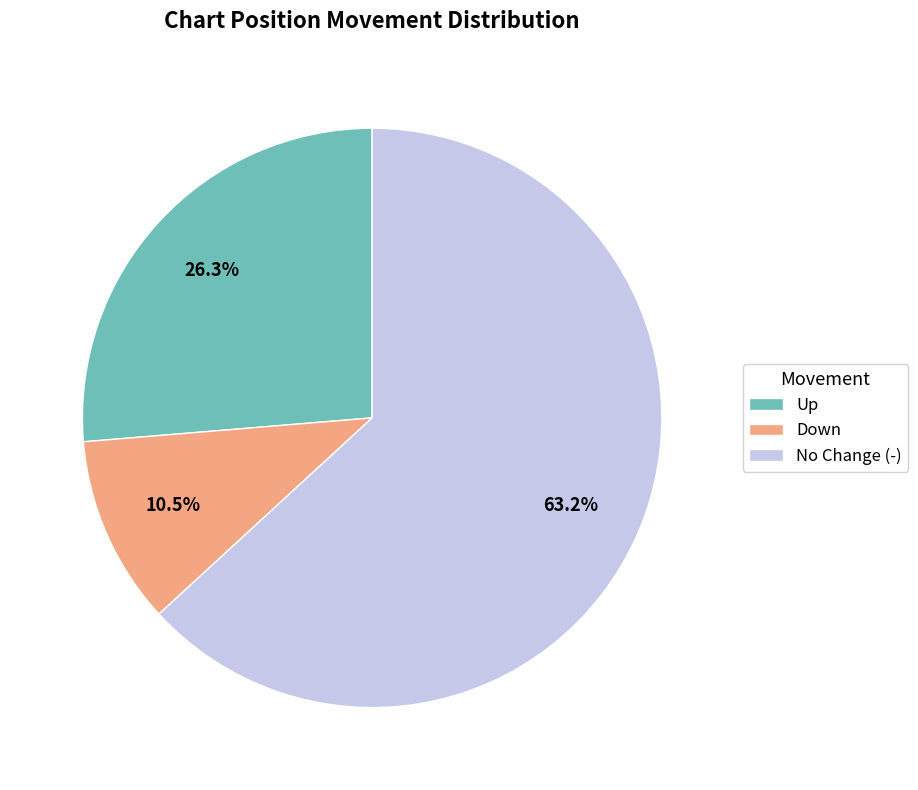

What is the majority slice?

No Change (-)